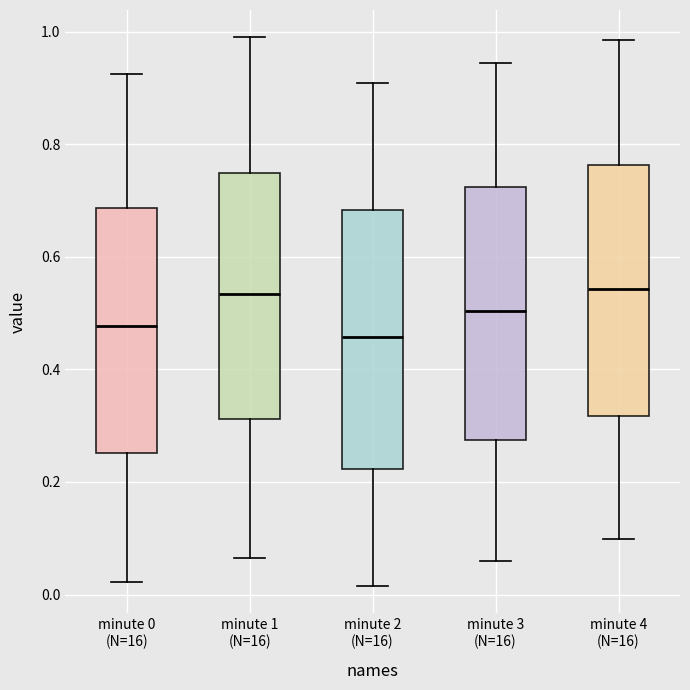

Where does the median line of the box for minute 4 (N=16) sit on the y-axis? The values are not printed on the chart, so give them approximately, as read against the axis.

0.54